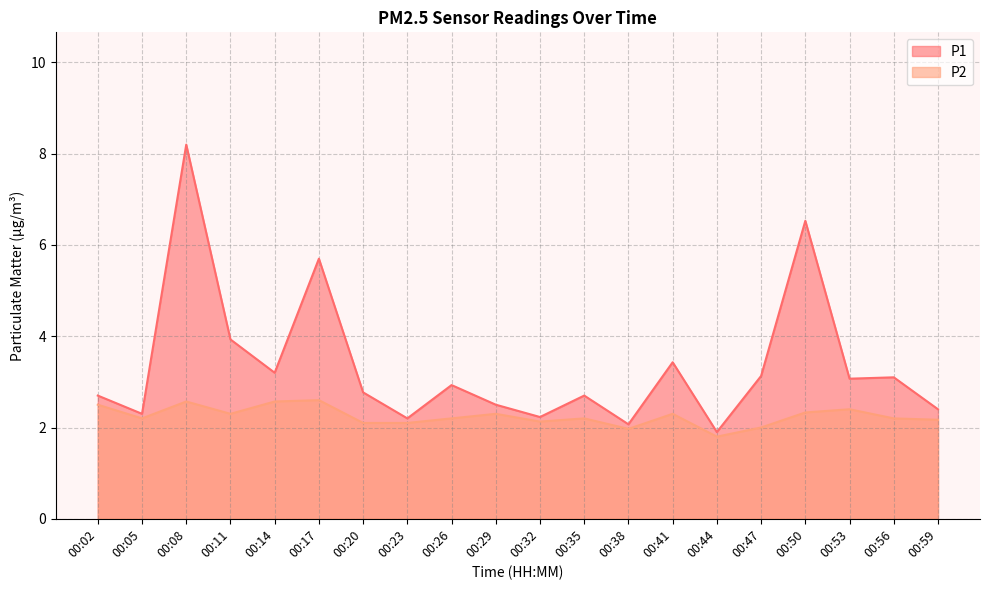

Where is the first local maximum for P1?

00:08